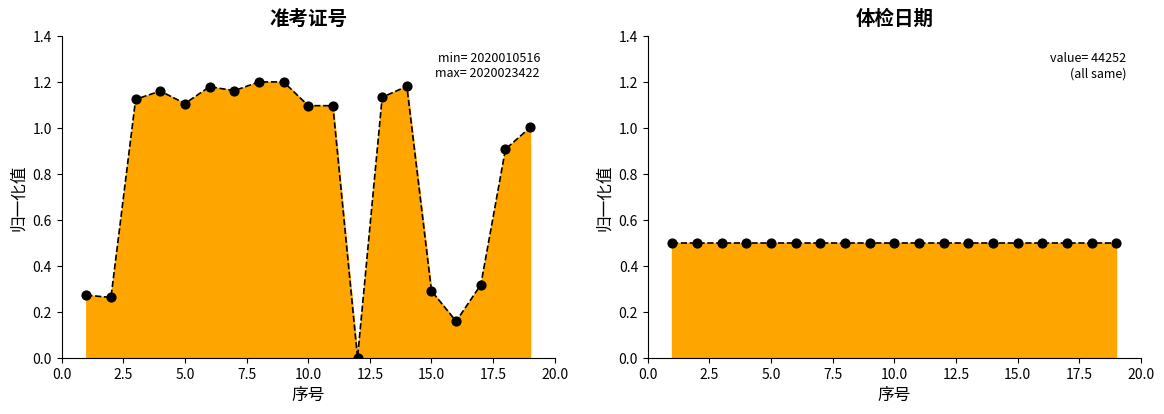

Which has a higher value, 10 or 3?

3